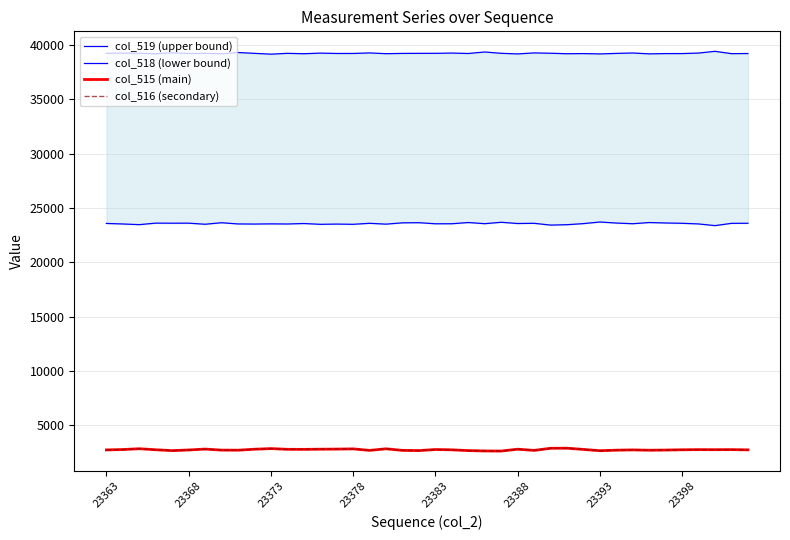

What is the minimum value shown in the chart?

2632